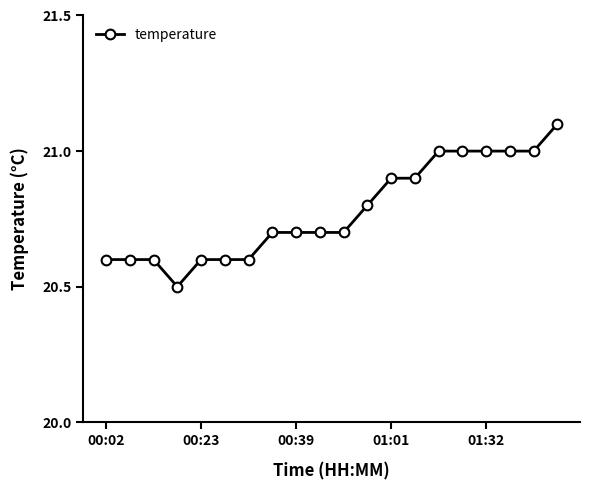

What is the maximum value shown in the chart?

21.1